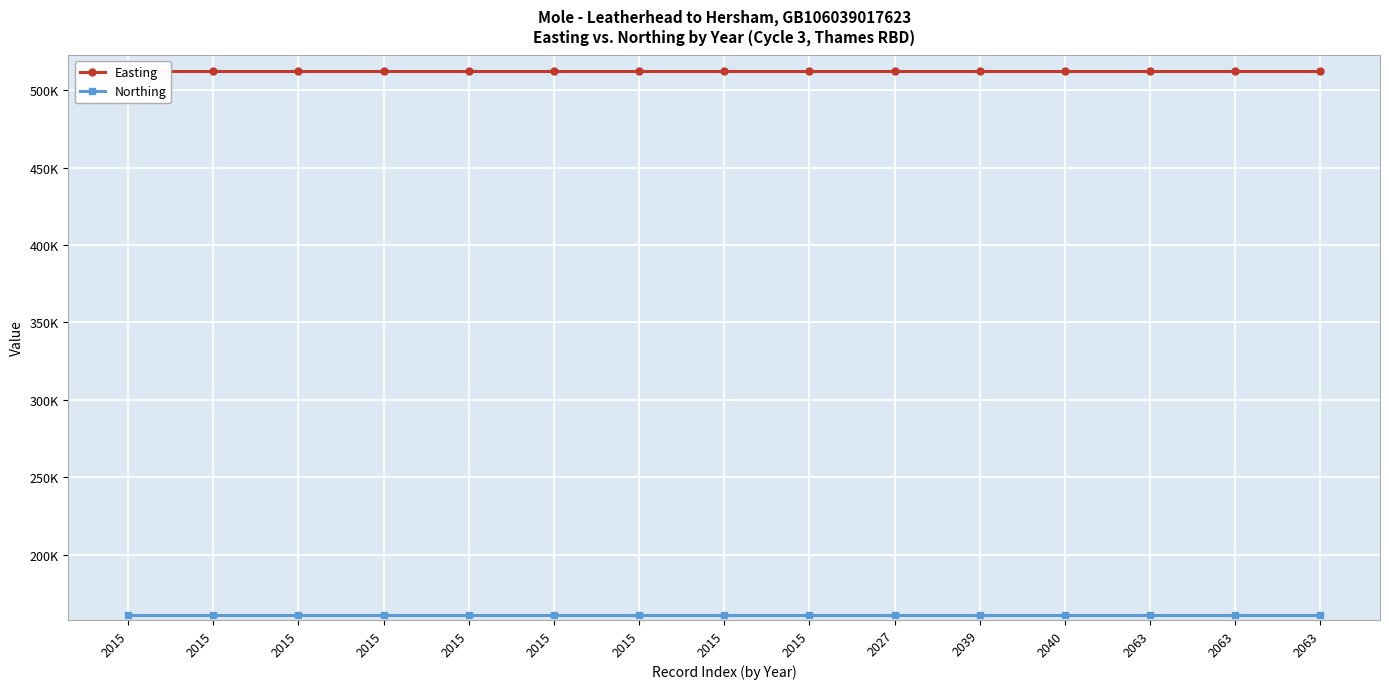

Which series has the largest range (max minus min)?

Easting